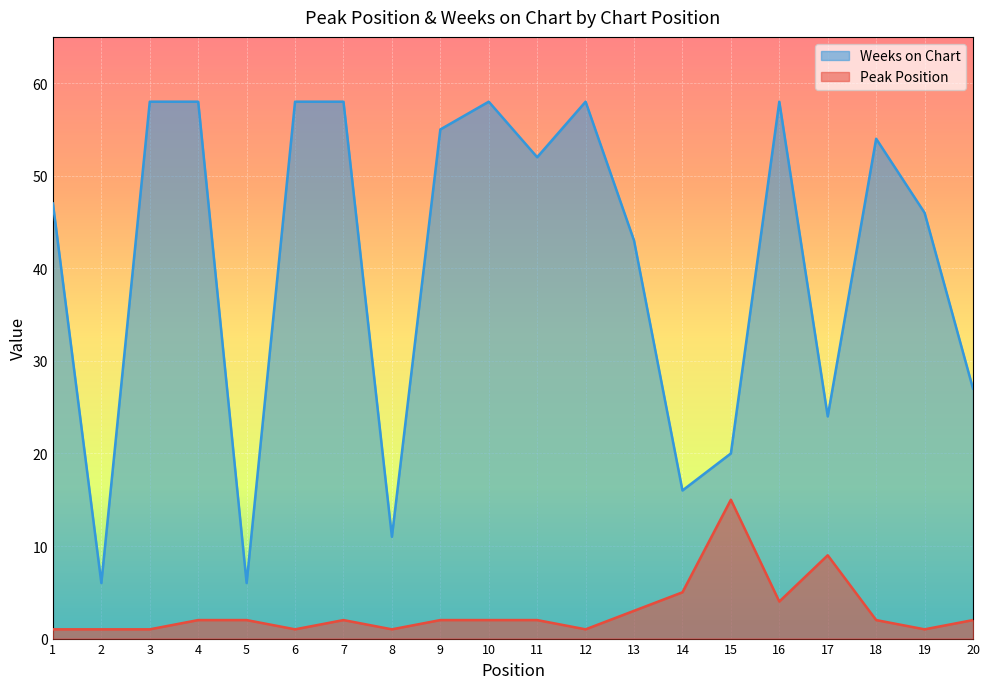

Which series changed the most between 6 and 12?

Peak Position